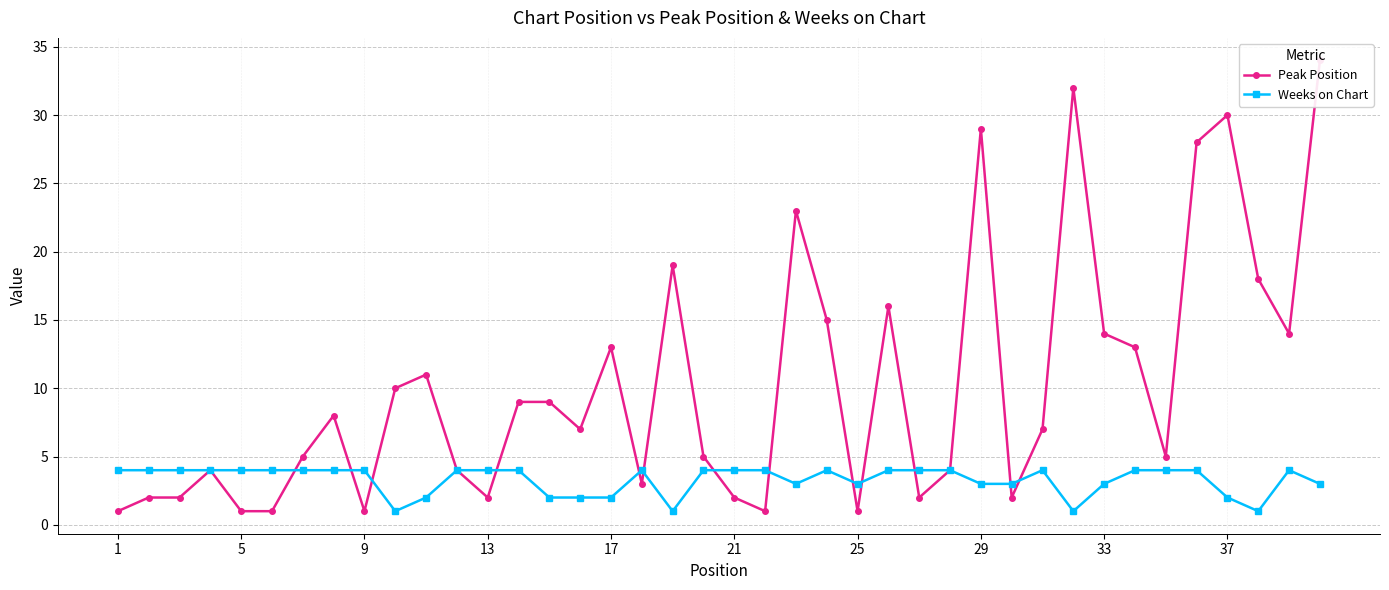

What is the average value of the Weeks on Chart series?

3